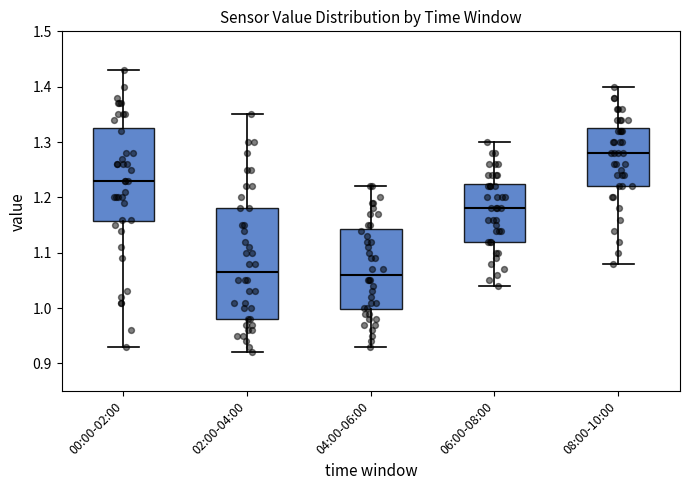

Which box has the highest median line?

08:00-10:00